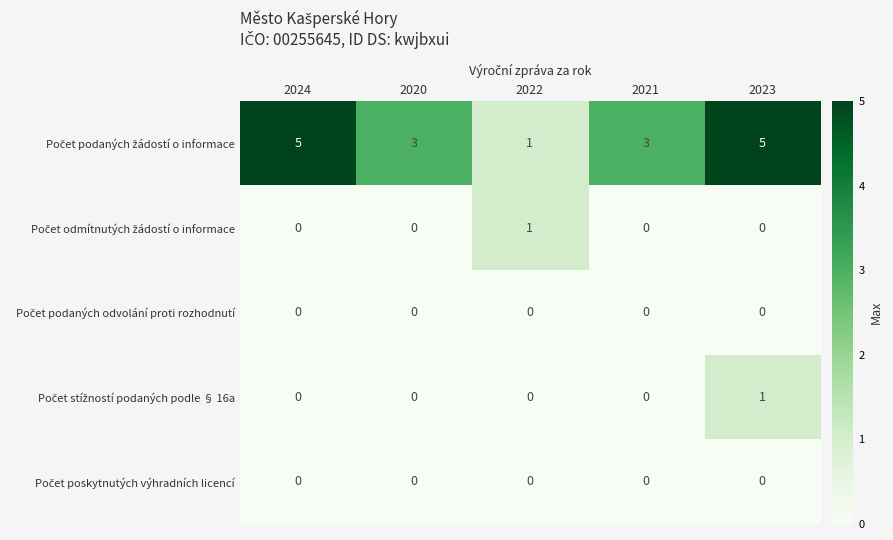

What is the total value across all series at 2023?

6